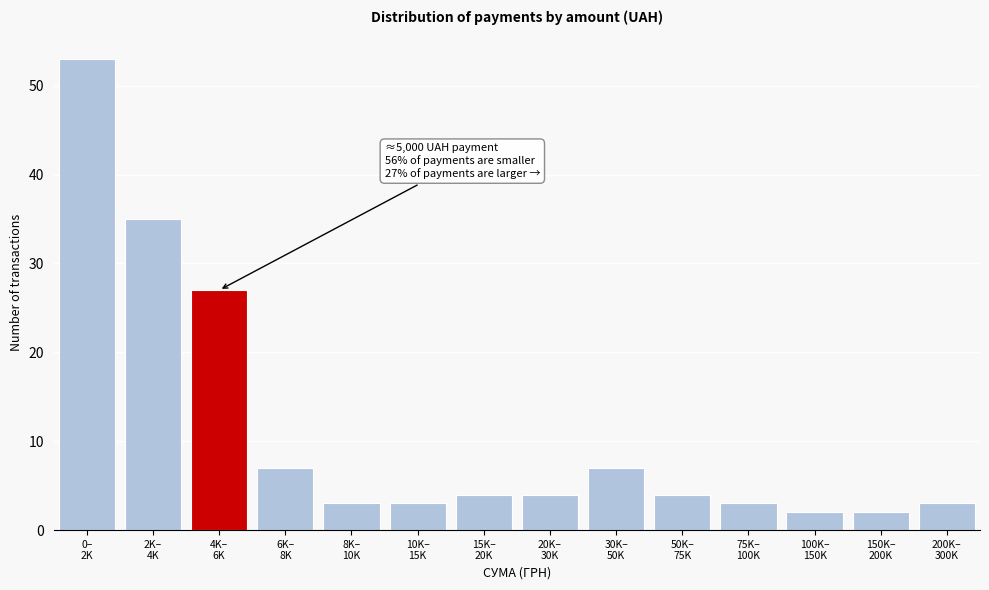

Reading left to right, transcribe all the data shown in this chart.

53	35	27	7	3	3	4	4	7	4	3	2	2	3